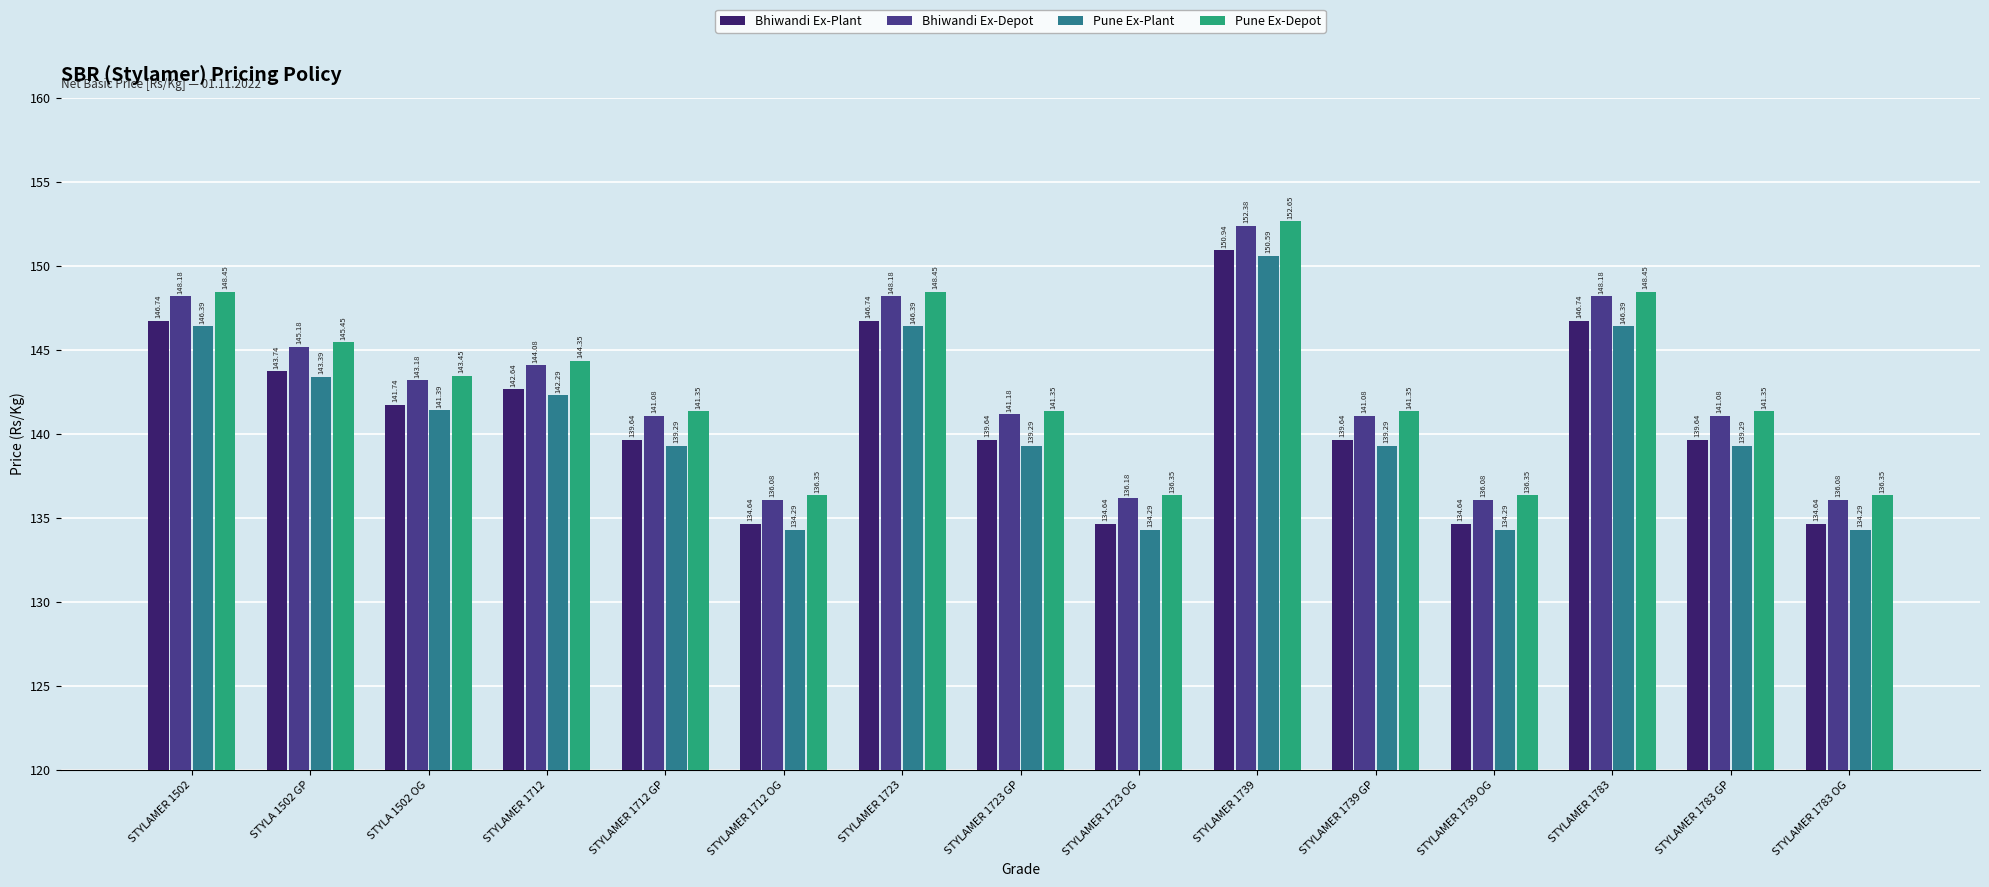

Does the chart contain any negative values?

No